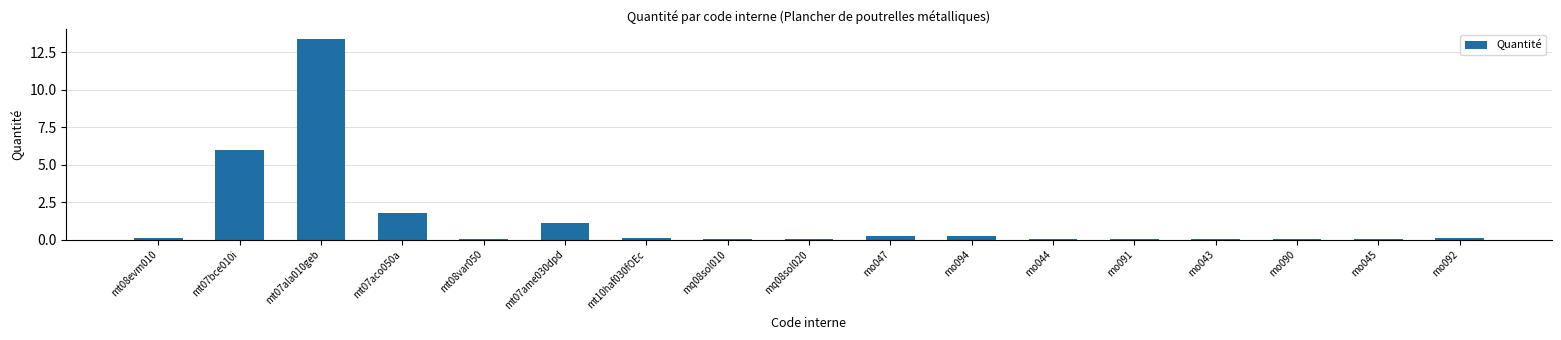

What is the change in value from mt07bce010i to mt07ala010geb?

+7.4